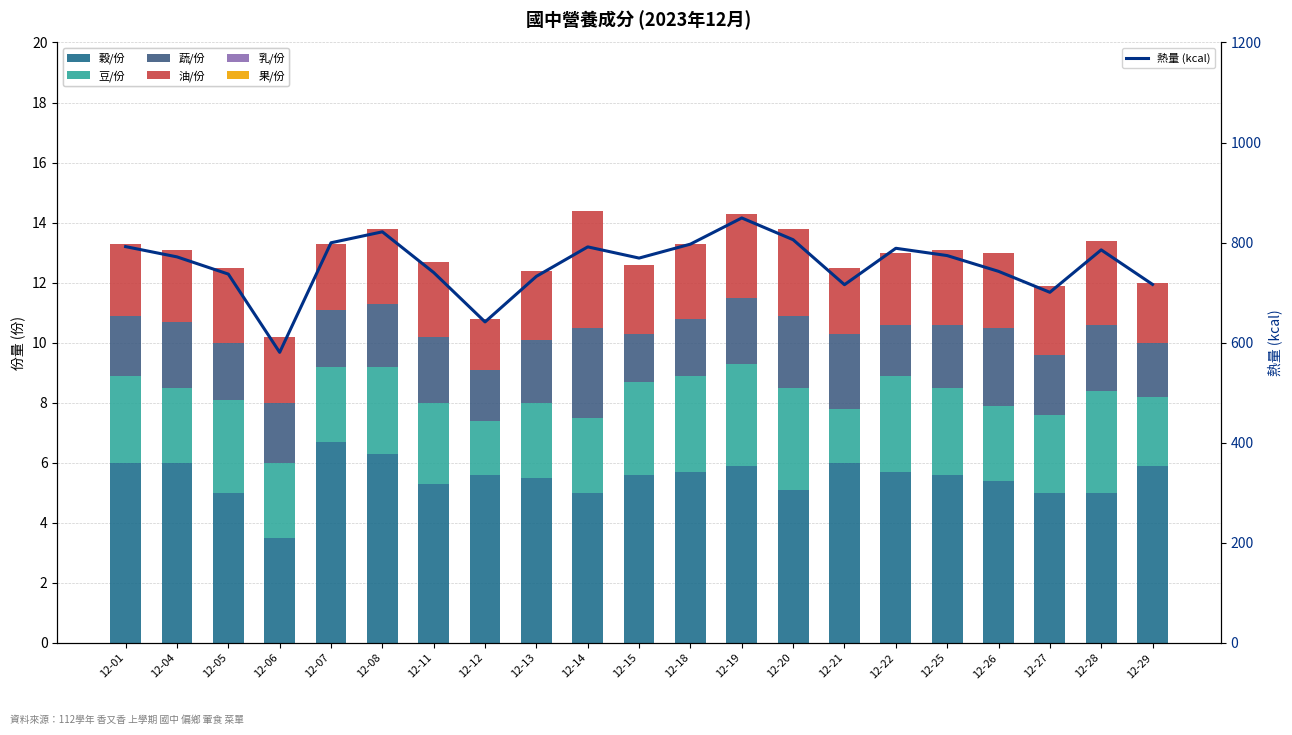

Reading left to right, list all the values displayed in this chart.

穀/份: 6.0	6.0	5.0	3.5	6.7	6.3	5.3	5.6	5.5	5.0	5.6	5.7	5.9	5.1	6.0	5.7	5.6	5.4	5.0	5.0	5.9
豆/份: 2.9	2.5	3.1	2.5	2.5	2.9	2.7	1.8	2.5	2.5	3.1	3.2	3.4	3.4	1.8	3.2	2.9	2.5	2.6	3.4	2.3
蔬/份: 2.0	2.2	1.9	2.0	1.9	2.1	2.2	1.7	2.1	3.0	1.6	1.9	2.2	2.4	2.5	1.7	2.1	2.6	2.0	2.2	1.8
油/份: 2.4	2.4	2.5	2.2	2.2	2.5	2.5	1.7	2.3	3.9	2.3	2.5	2.8	2.9	2.2	2.4	2.5	2.5	2.3	2.8	2.0